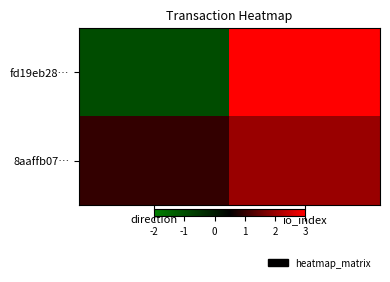

Which series changed the most between direction and io_index?

fd19eb28…